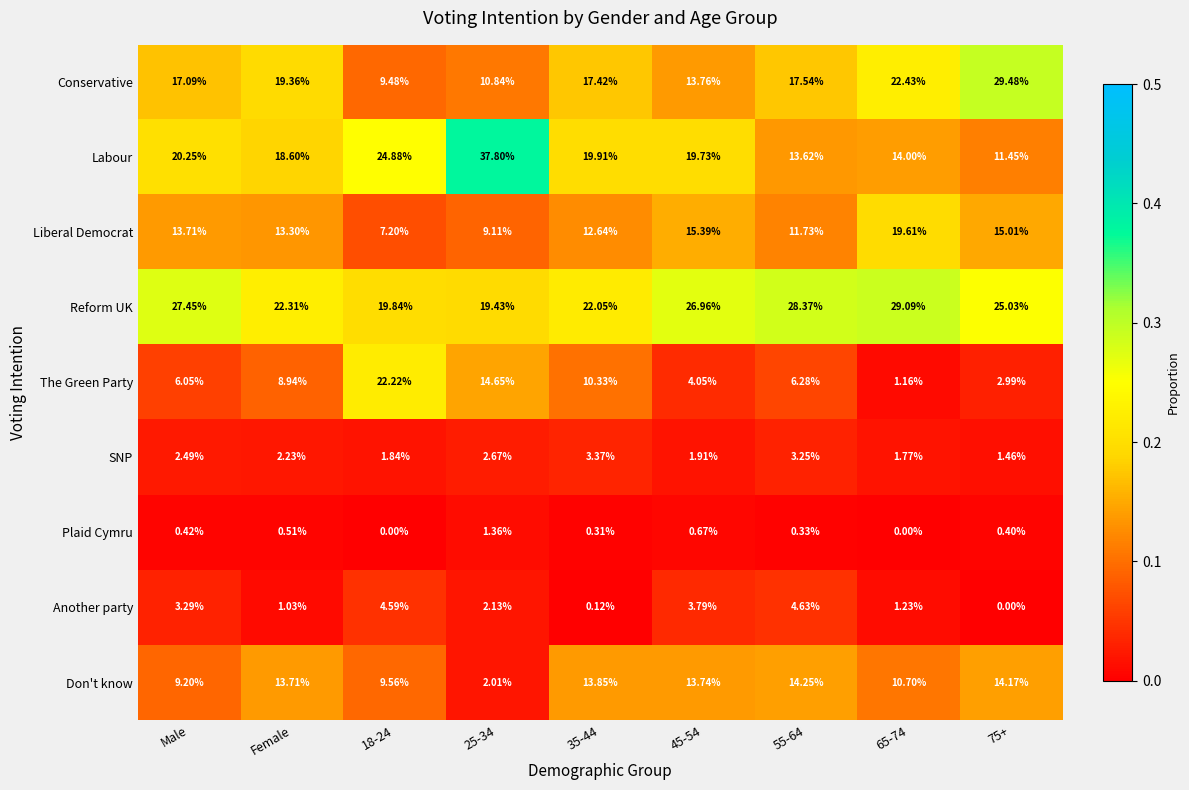

List the series in order of their peak value, highest first.

Labour, Conservative, Reform UK, The Green Party, Liberal Democrat, Don't know, Another party, SNP, Plaid Cymru